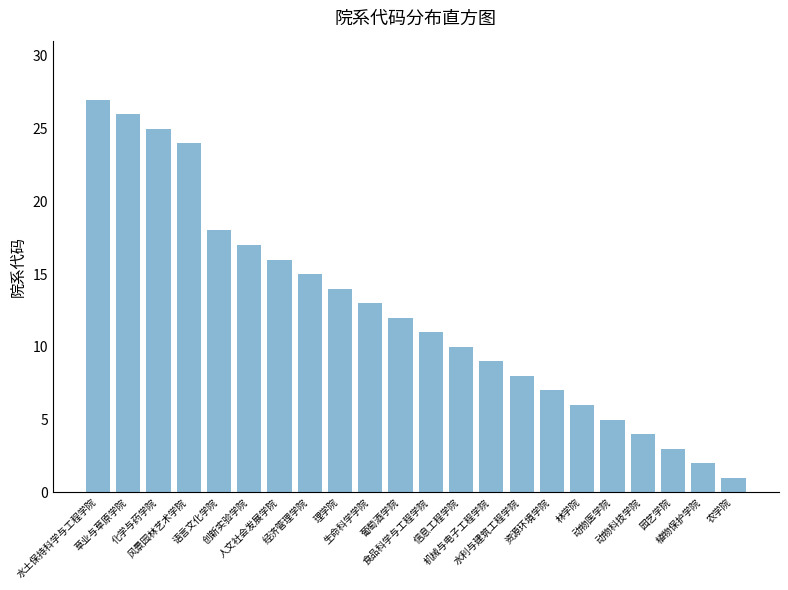

Which category has the lowest value across all series?

农学院